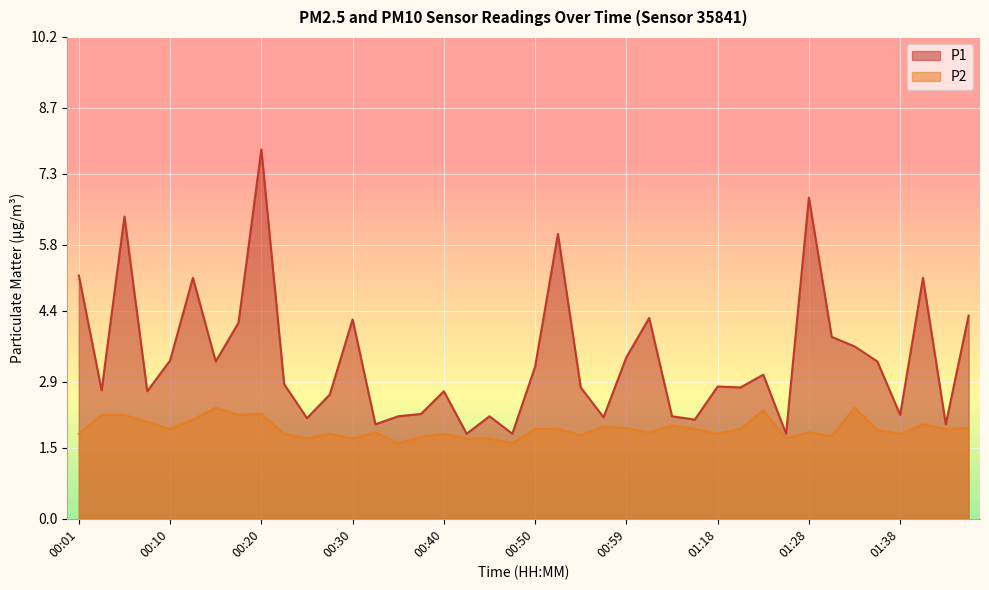

What is the difference between the maximum and second lowest values in the P2 series?

0.8